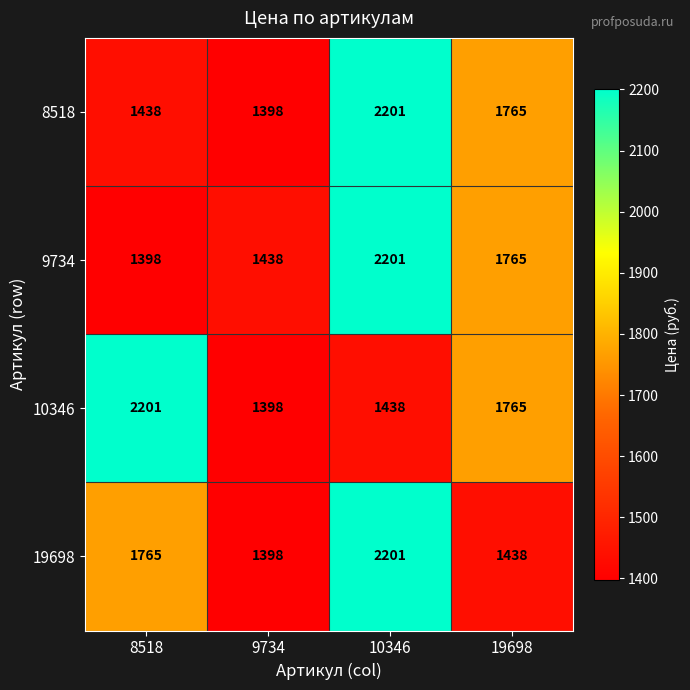

What is the maximum value for 19698?

2201